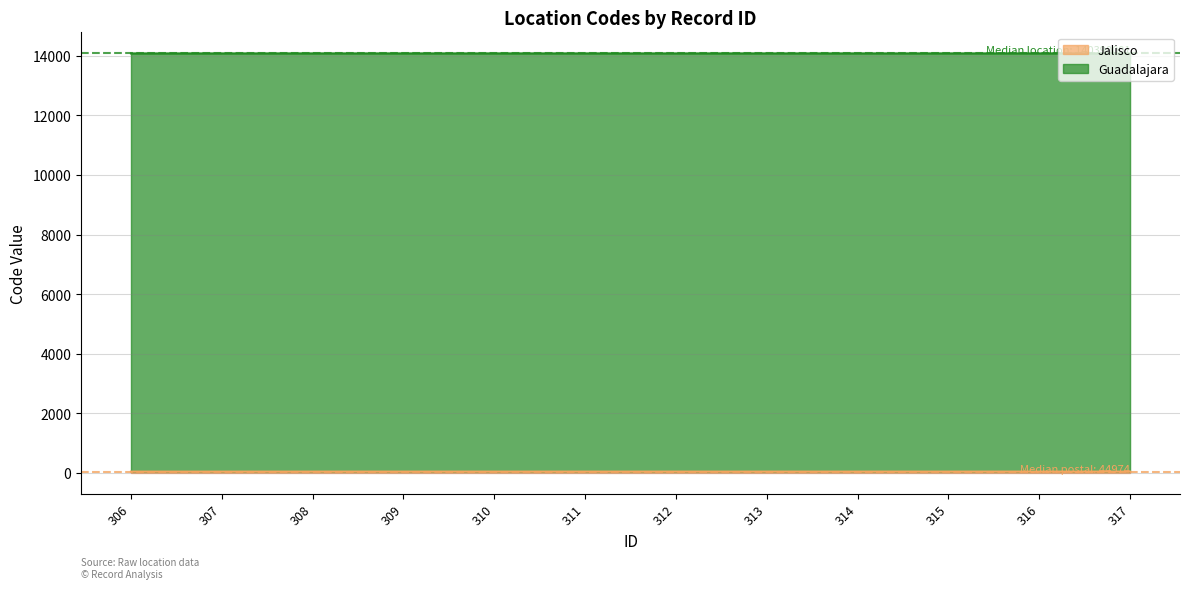

The chart shows a value of 68.7 at 309. True or false?

False